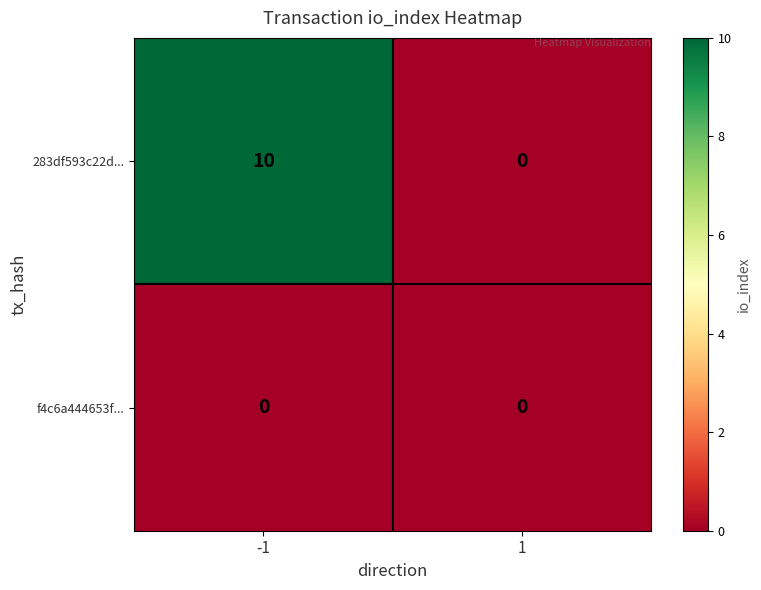

Reading left to right, list all the values displayed in this chart.

283df593c22d...: -1=10	1=0
f4c6a444653f...: -1=0	1=0